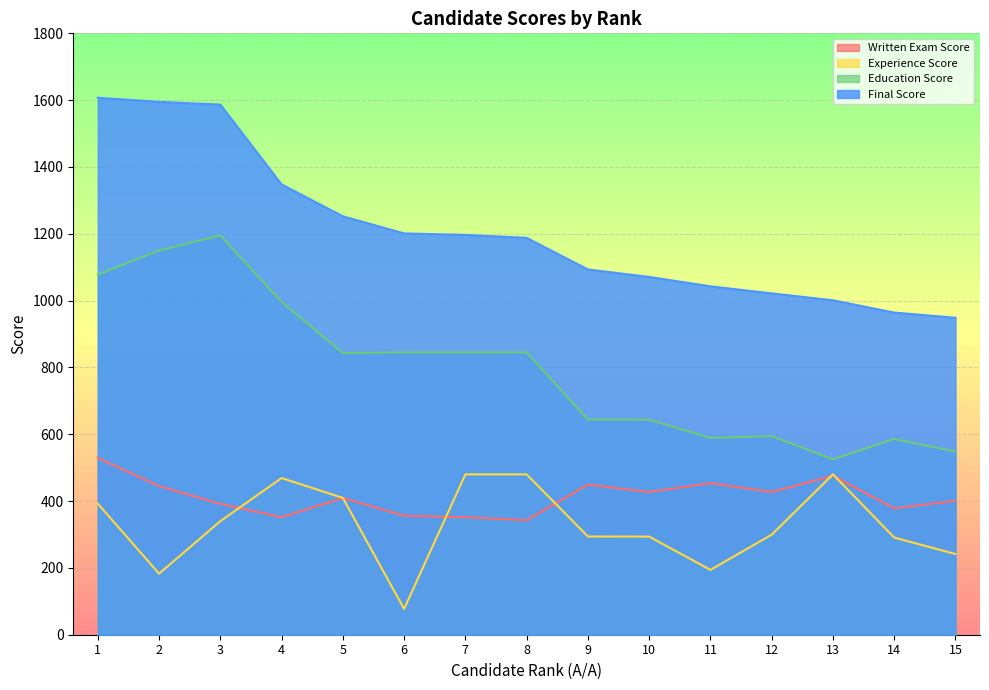

In Experience Score, how many points are higher than both neighbors (excluding endpoints)?

2